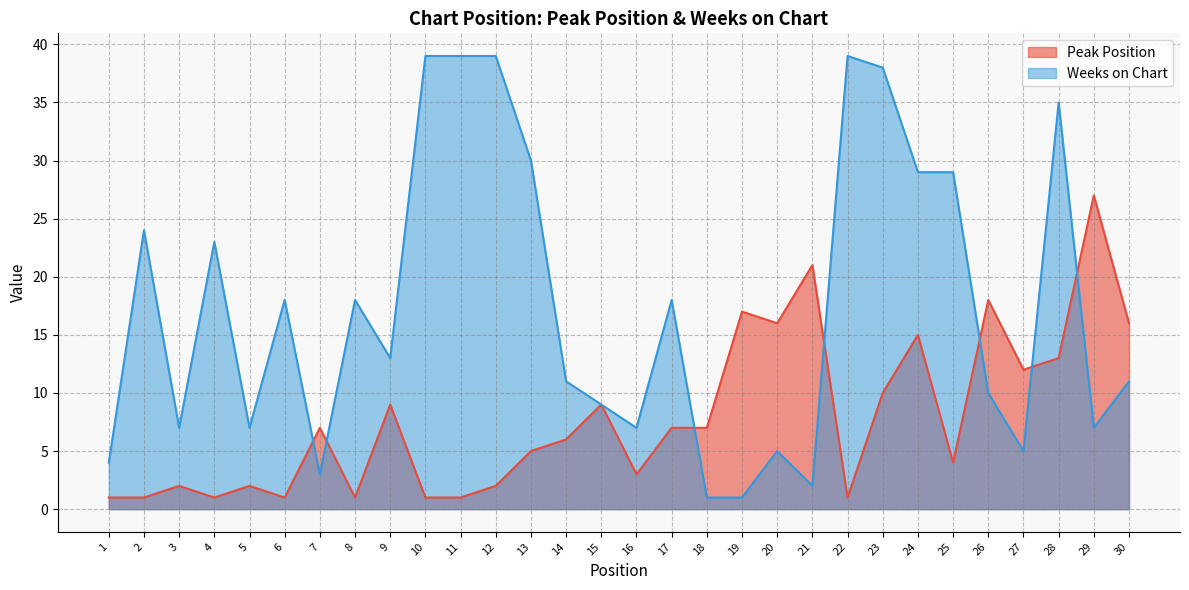

What is the highest value of the Weeks on Chart series?

39